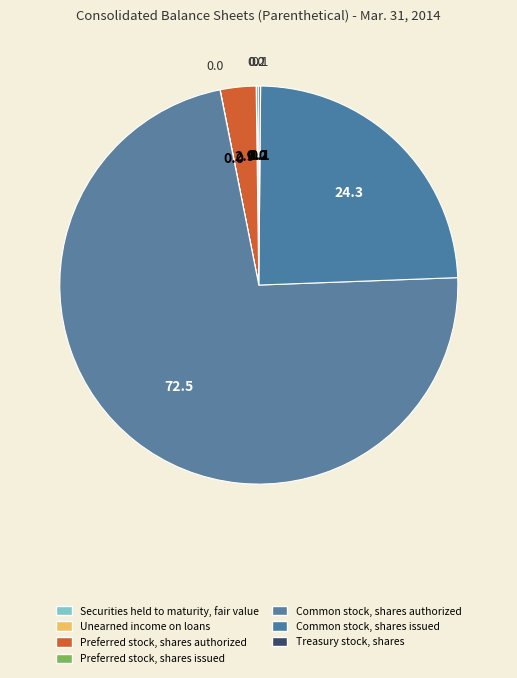

Combined, do Treasury stock, shares and Unearned income on loans account for over 50%?

No